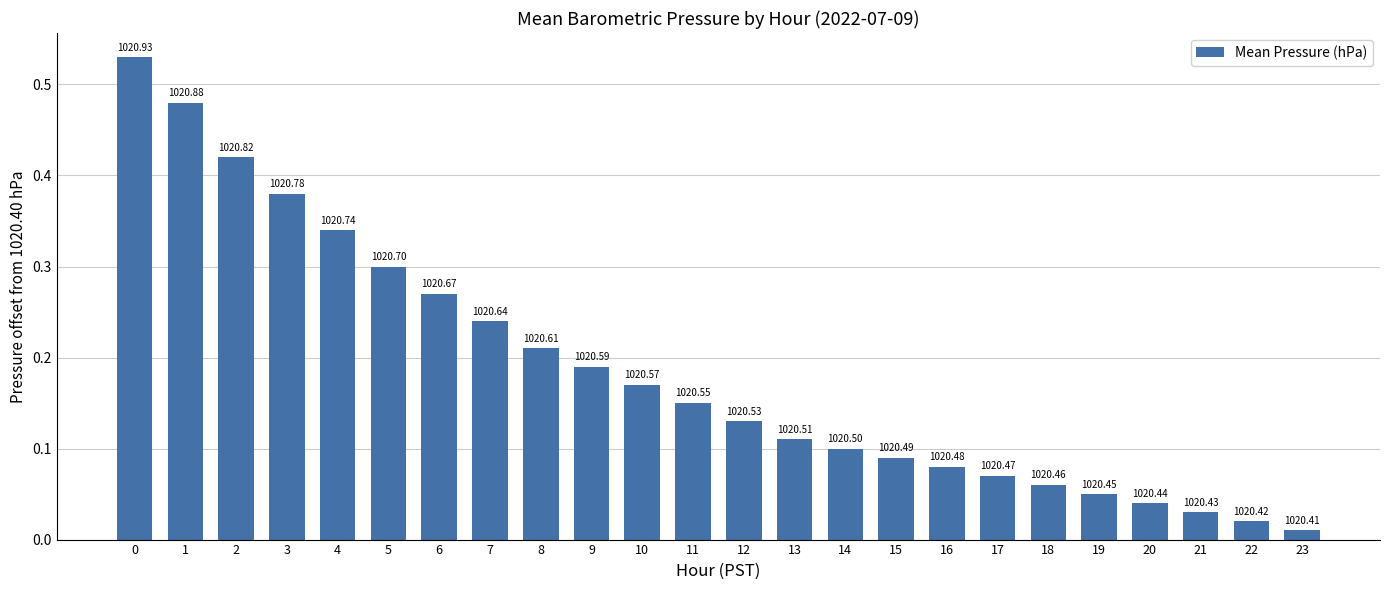

What is the change in value from 9 to 22?

-0.2